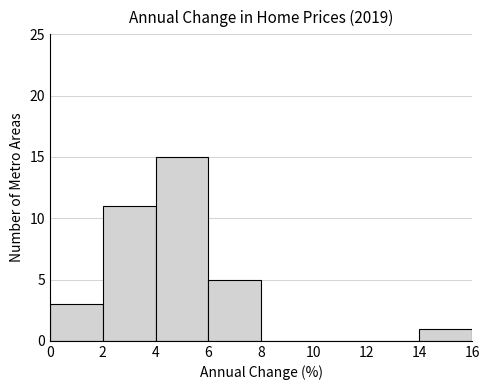

Reading left to right, transcribe this chart: for each bar, give the range it covers on the x-axis and its height. The values are not printed on the chart, so give them approximately, as read against the axis.

0 to 2: 3
2 to 4: 11
4 to 6: 15
6 to 8: 5
8 to 10: 0
10 to 12: 0
12 to 14: 0
14 to 16: 1